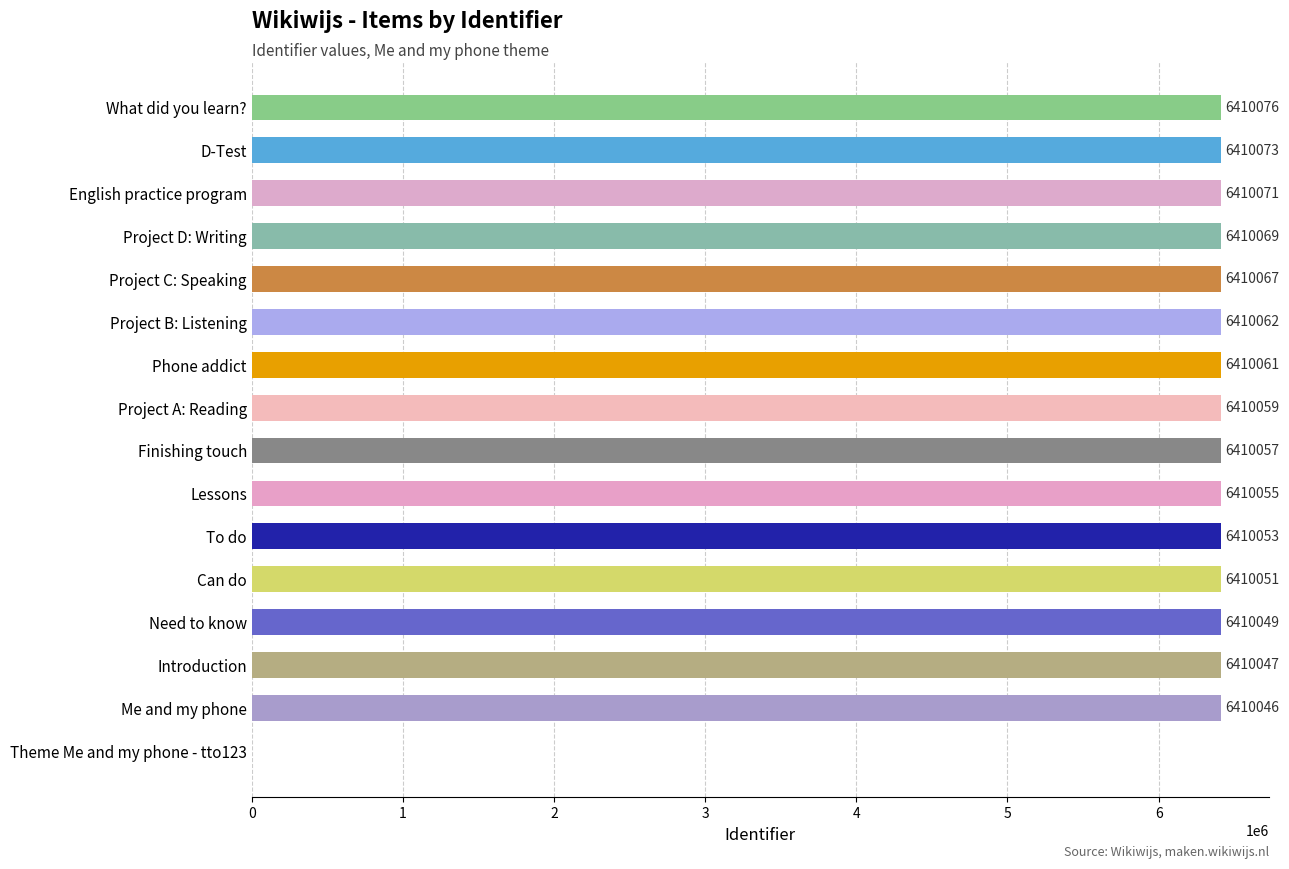

Reading right to left, list all the values displayed in this chart.

6410076	6410073	6410071	6410069	6410067	6410062	6410061	6410059	6410057	6410055	6410053	6410051	6410049	6410047	6410046	0